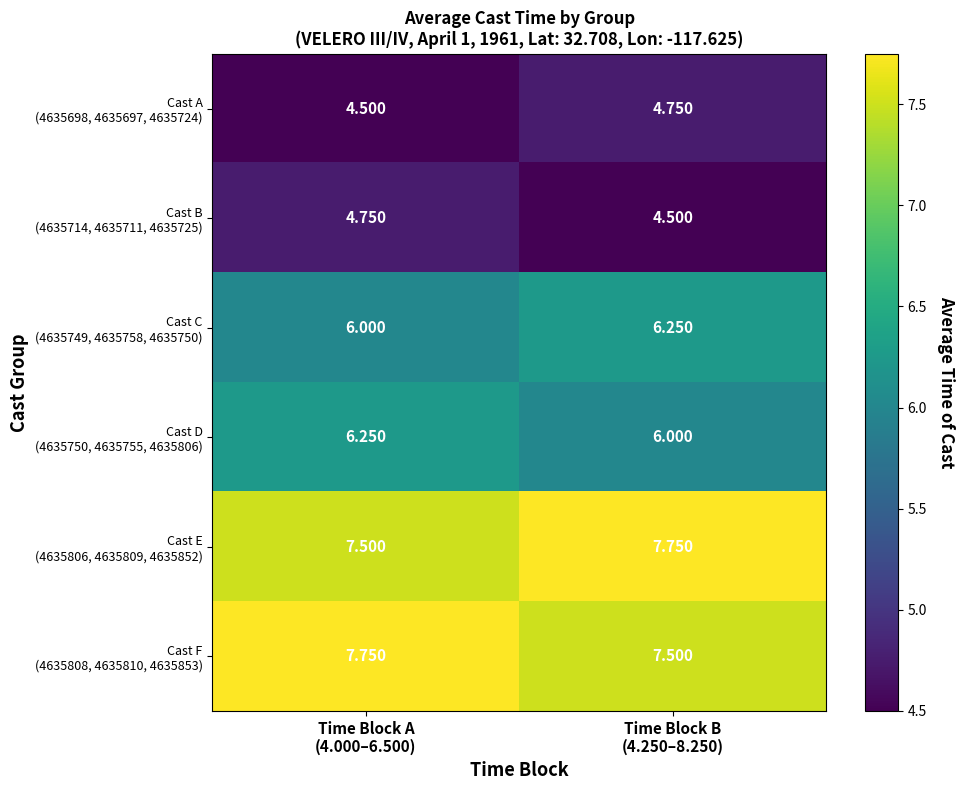

At Time Block A (4.000–6.500), list the series in order from smallest to largest.

Cast A (4635698, 4635697, 4635724), Cast B (4635714, 4635711, 4635725), Cast C (4635749, 4635758, 4635750), Cast D (4635750, 4635755, 4635806), Cast E (4635806, 4635809, 4635852), Cast F (4635808, 4635810, 4635853)